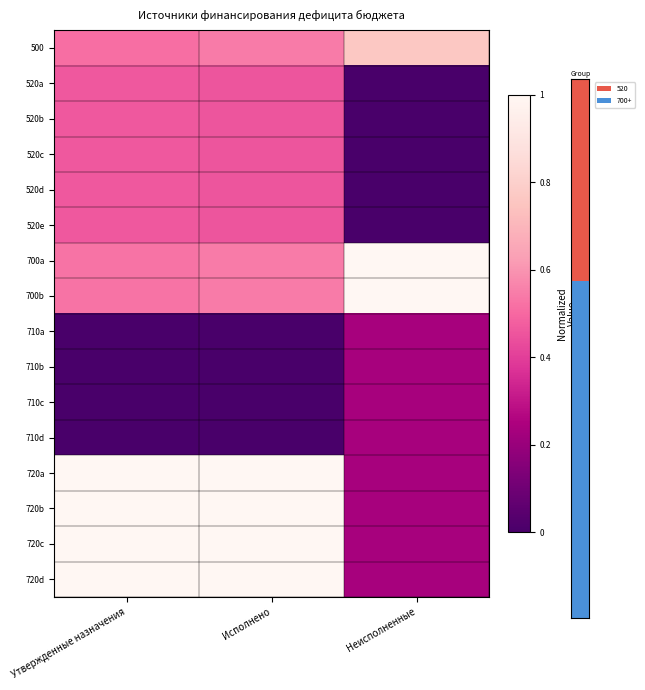

List the series in order of their peak value, lowest first.

710a, 710b, 710c, 710d, 520a, 520b, 520c, 520d, 520e, 500, 700a, 700b, 720a, 720b, 720c, 720d